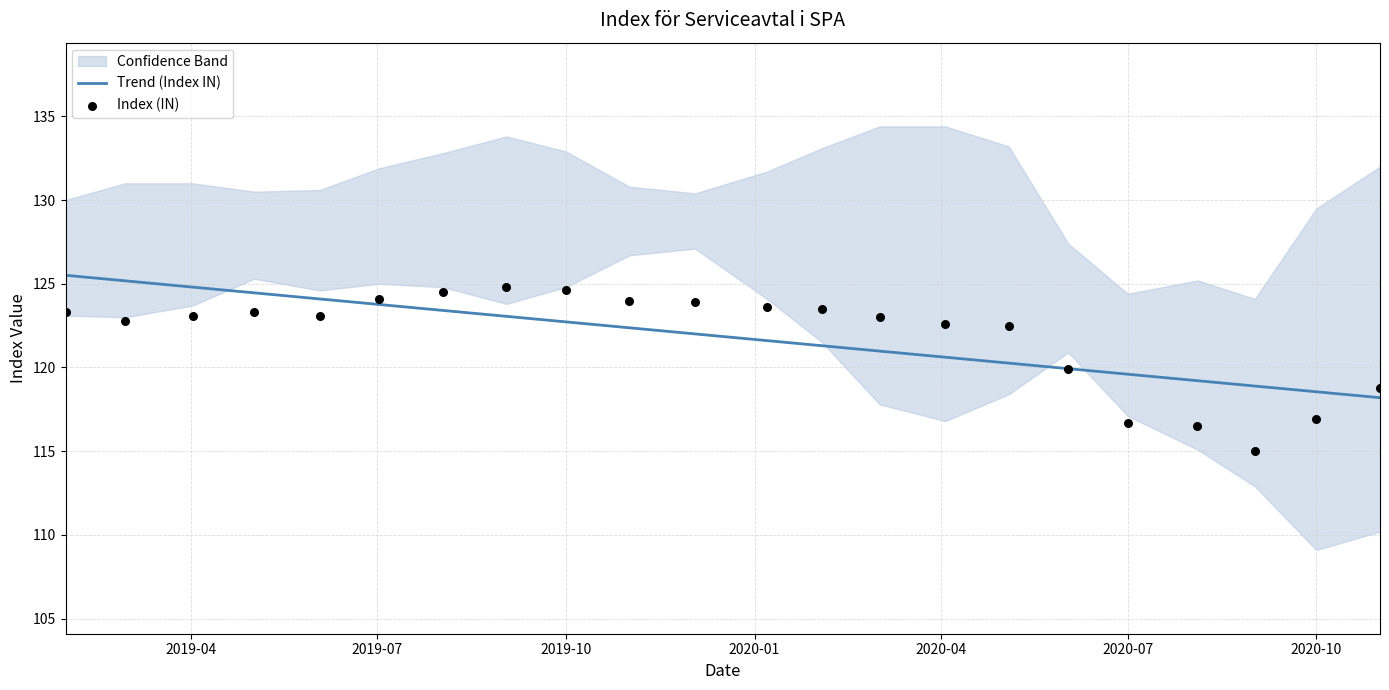

At how many categories does at least one series exceed 122?

16